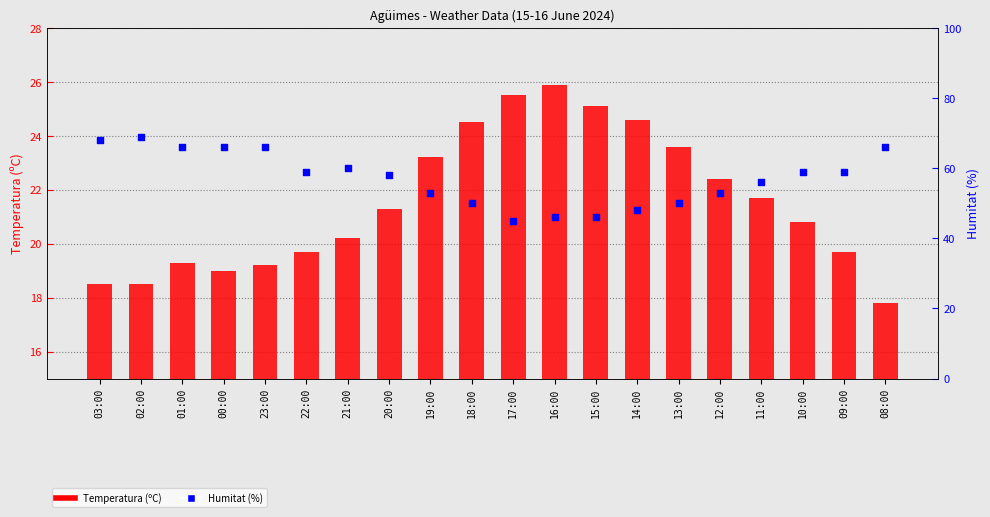

At how many categories does at least one series exceed 30?

20